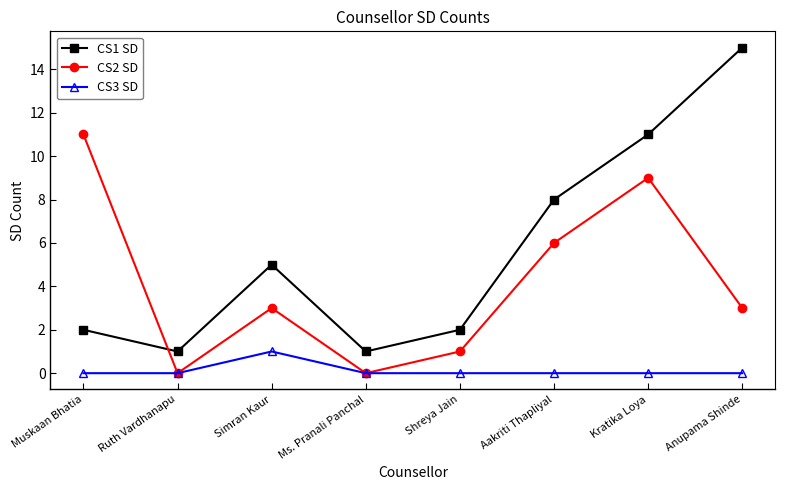

How many lines are shown in the chart?

3